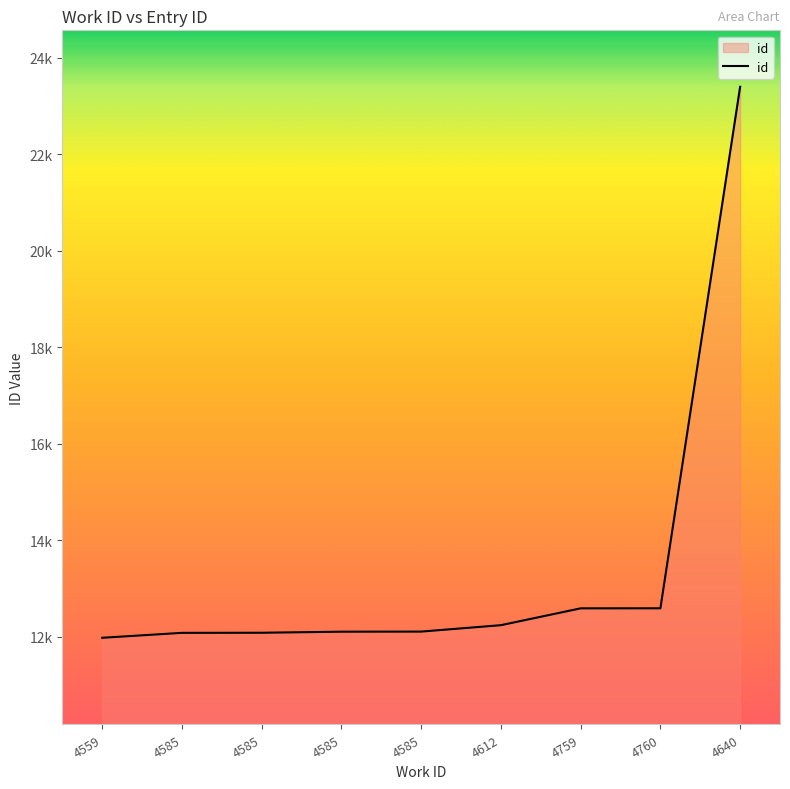

At which label is the value closest to 17689?

4760